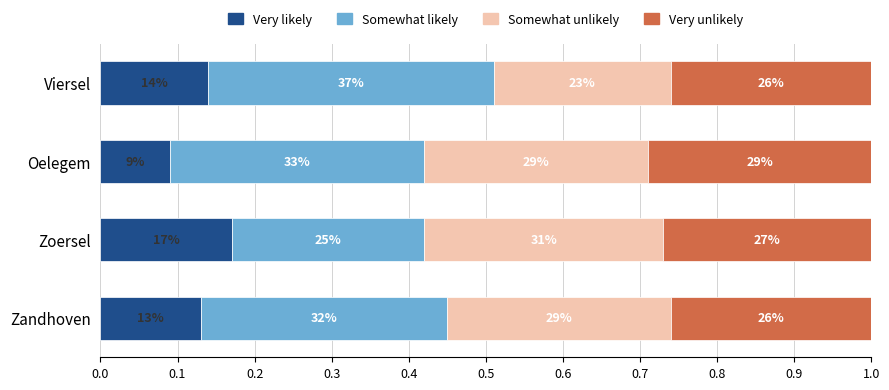

Reading right to left, extract all data points from this chart.

Very likely: 0.1	0.1	0.2	0.1
Somewhat likely: 0.4	0.3	0.2	0.3
Somewhat unlikely: 0.2	0.3	0.3	0.3
Very unlikely: 0.3	0.3	0.3	0.3